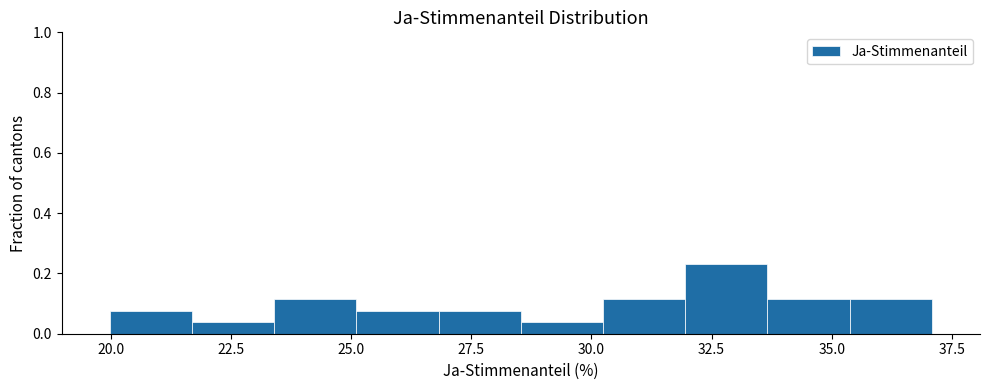

Read against the x-axis, roughly where is the centre of the tallest bar?

33.0